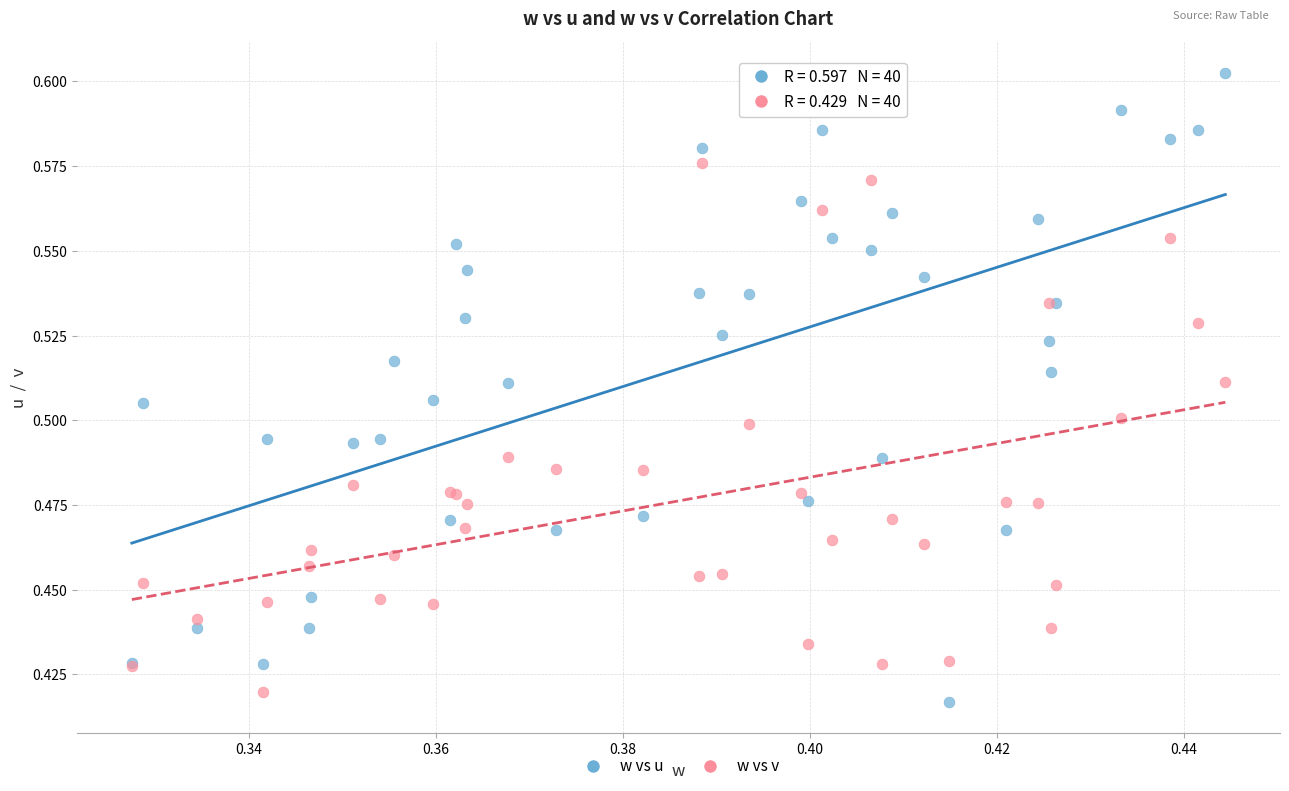

What are all the series names shown in the legend?

w vs u, w vs v